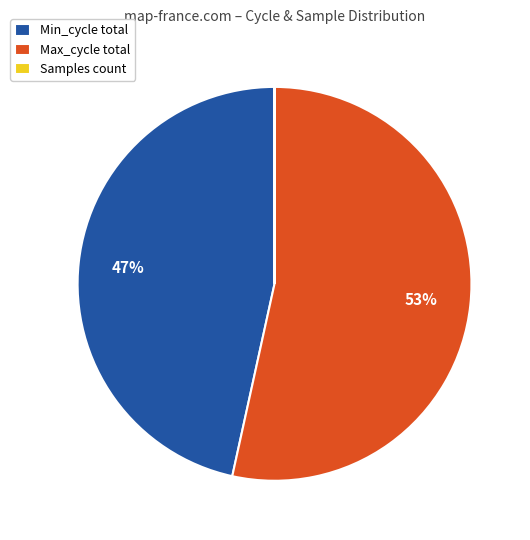

Which has a higher value, Max_cycle total or Min_cycle total?

Max_cycle total